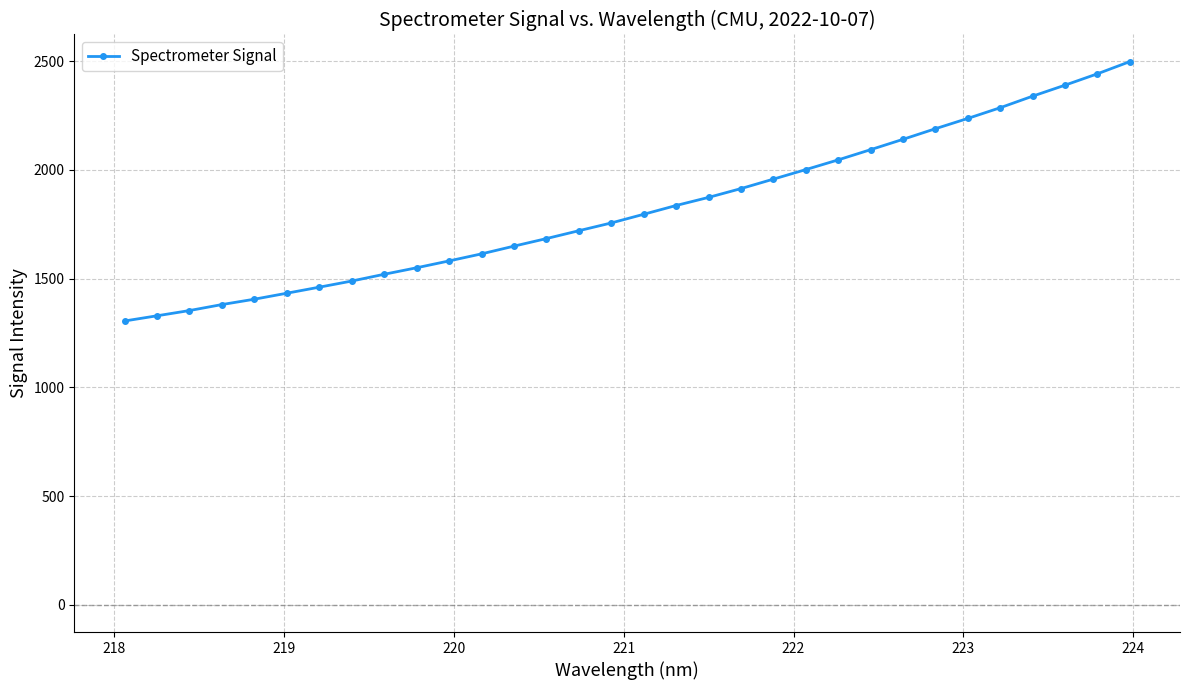

What is the sum of all values?

58267.3